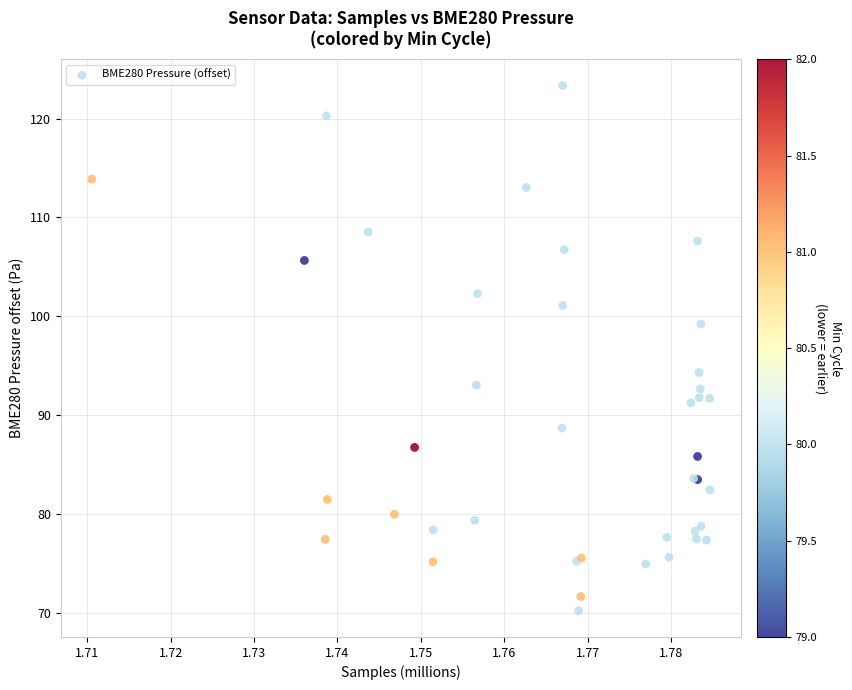

What Y value in the scatter plot is closest to 96?

94.3